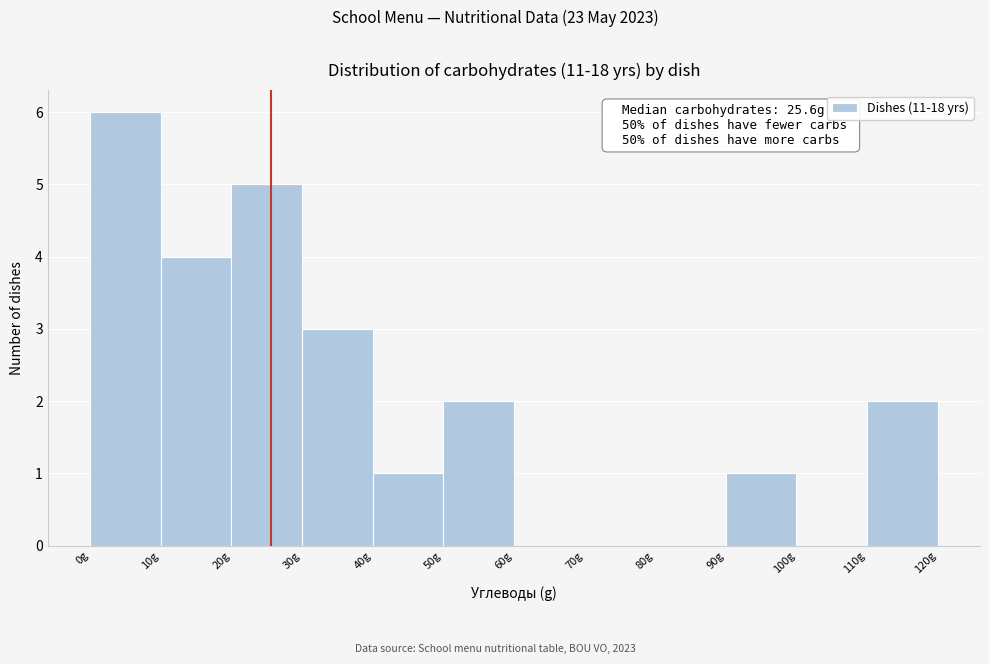

Over which range of the x-axis is the bar tallest?

0 to 10